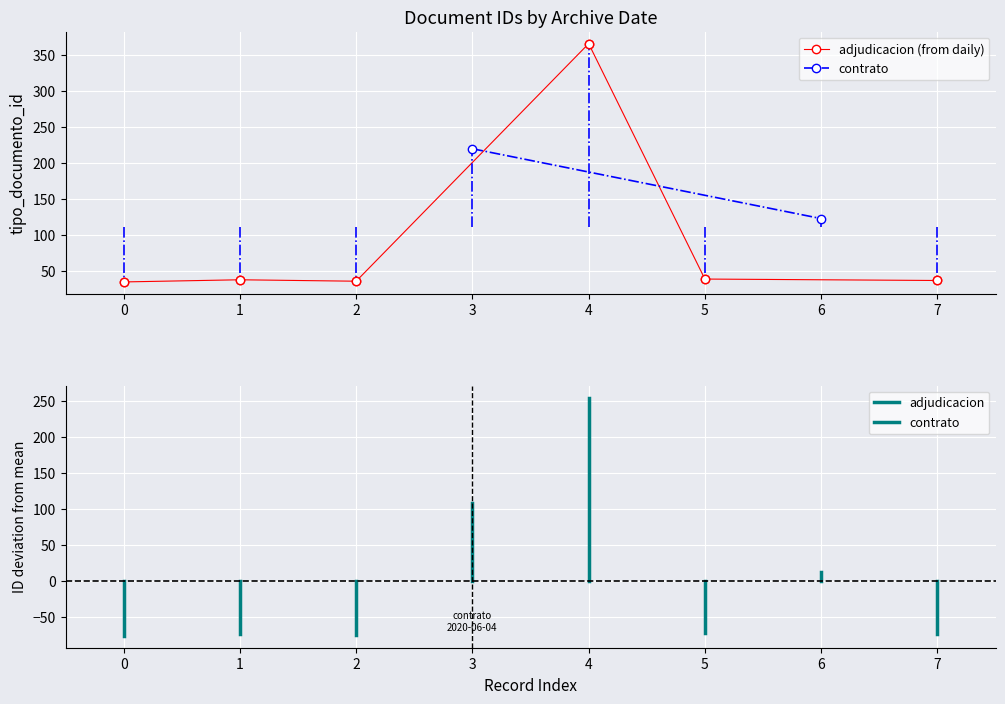

What is the value of the adjudicacion (from daily) point at the 2nd from the left?

38